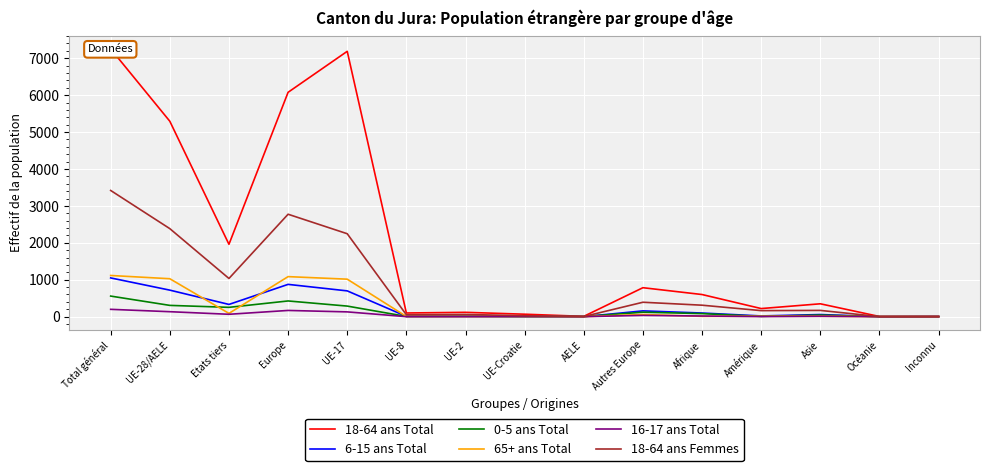

What is the difference between the highest and lowest values at Asie?

338